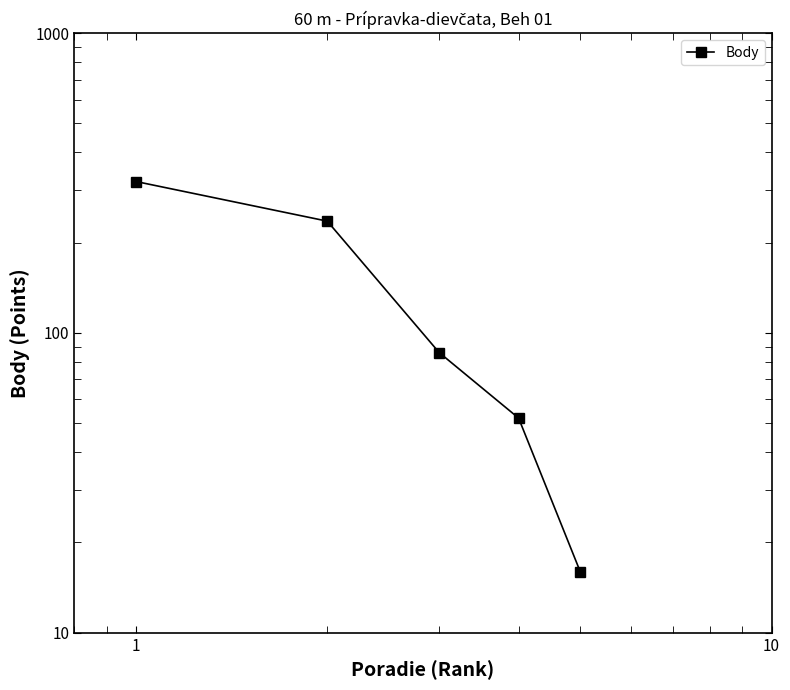

What is the smallest value displayed?

16